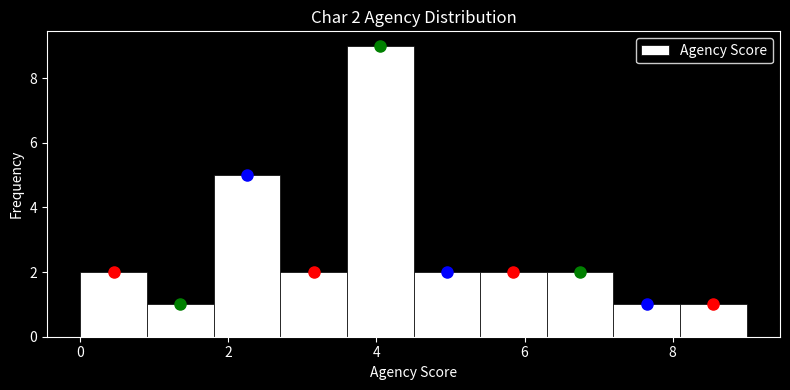

Which range on the x-axis has the tallest bar?

3.6 to 4.5